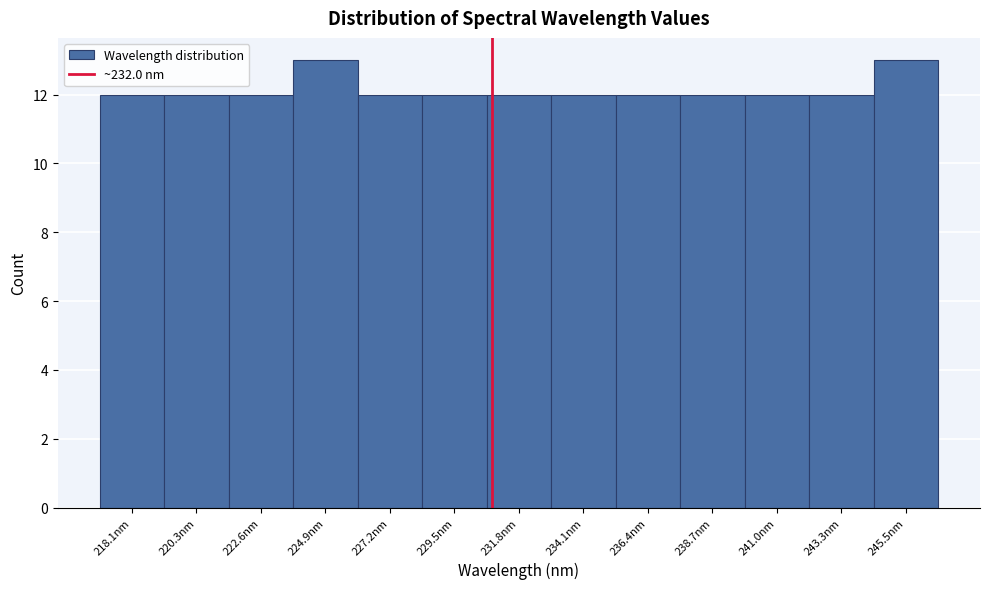

Reading left to right, list all the values displayed in this chart.

12	12	12	13	12	12	12	12	12	12	12	12	13